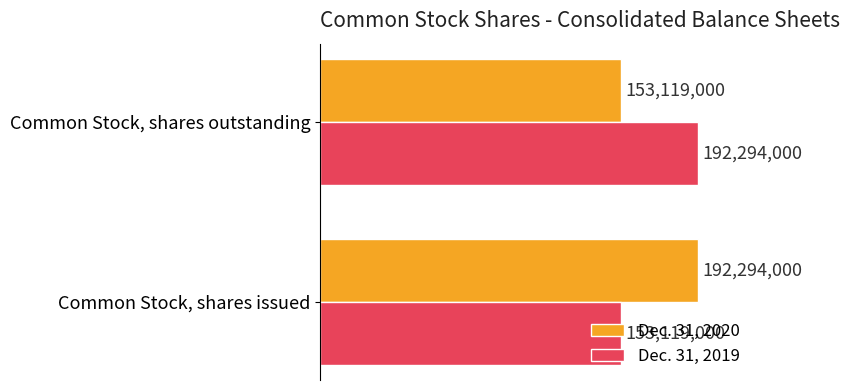

List the labels in order of Dec. 31, 2020 value, smallest first.

Common Stock, shares outstanding, Common Stock, shares issued